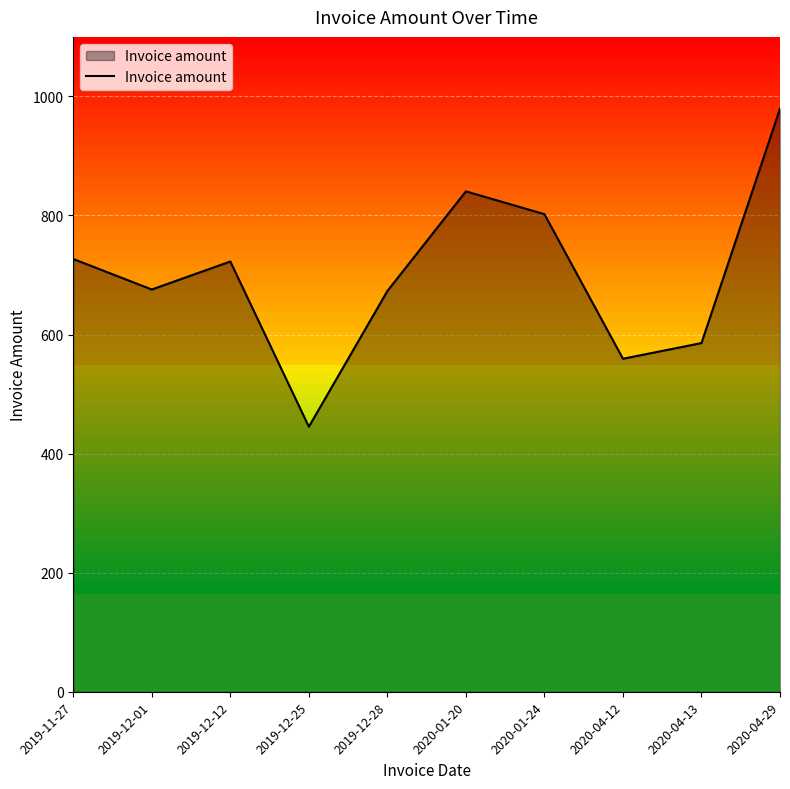

What is the difference between the second highest and second lowest values?

281.2